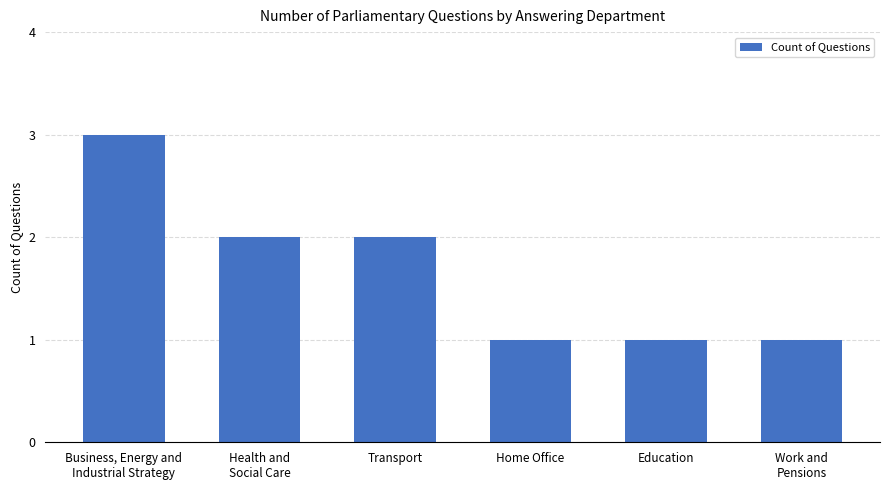

What is the value of the 5th bar from the left?

1